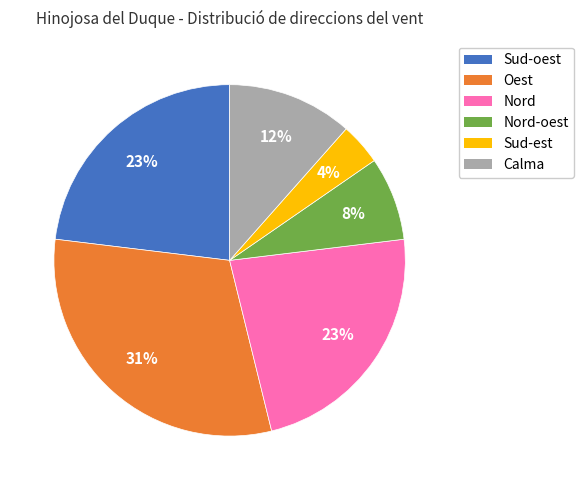

To the nearest percent, what percentage of the pie is Sud-oest?

23%